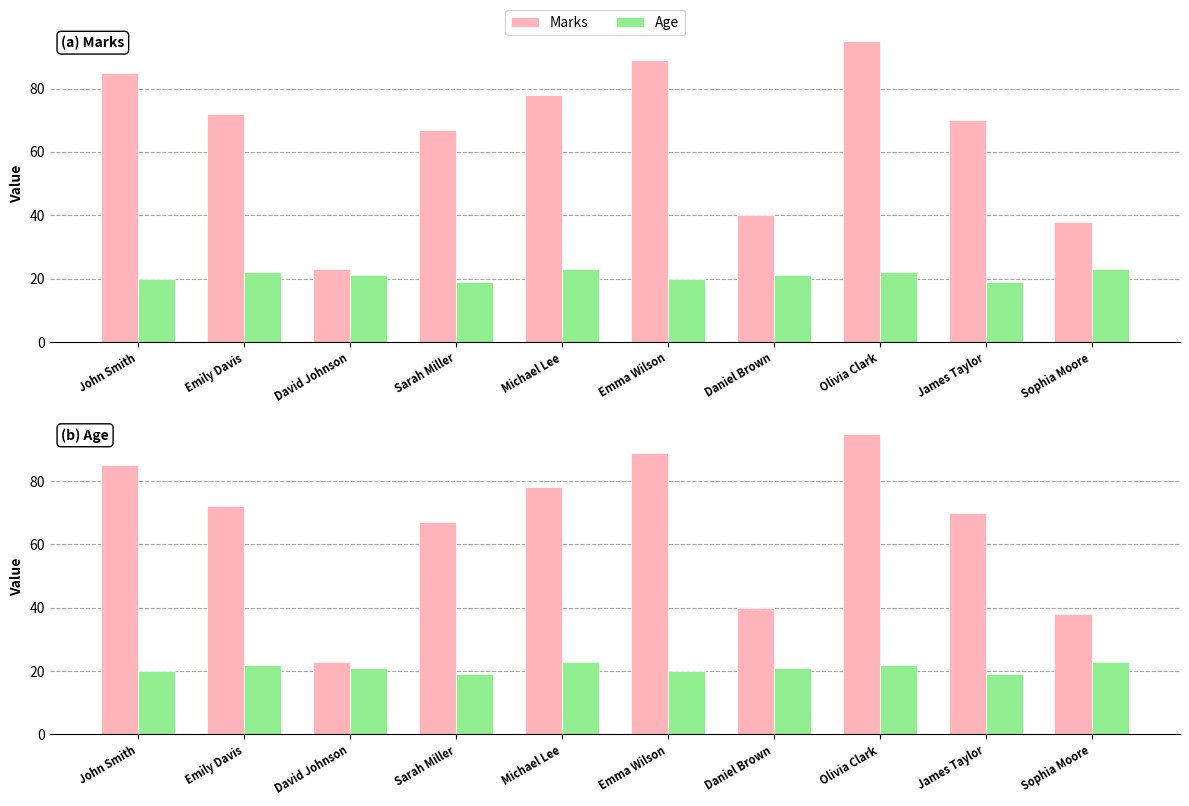

At which category is the sum across all series the highest?

Olivia Clark